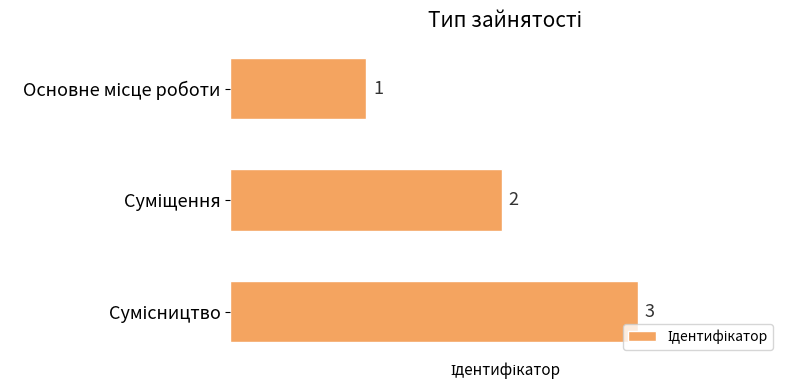

What is the maximum value shown in the chart?

3